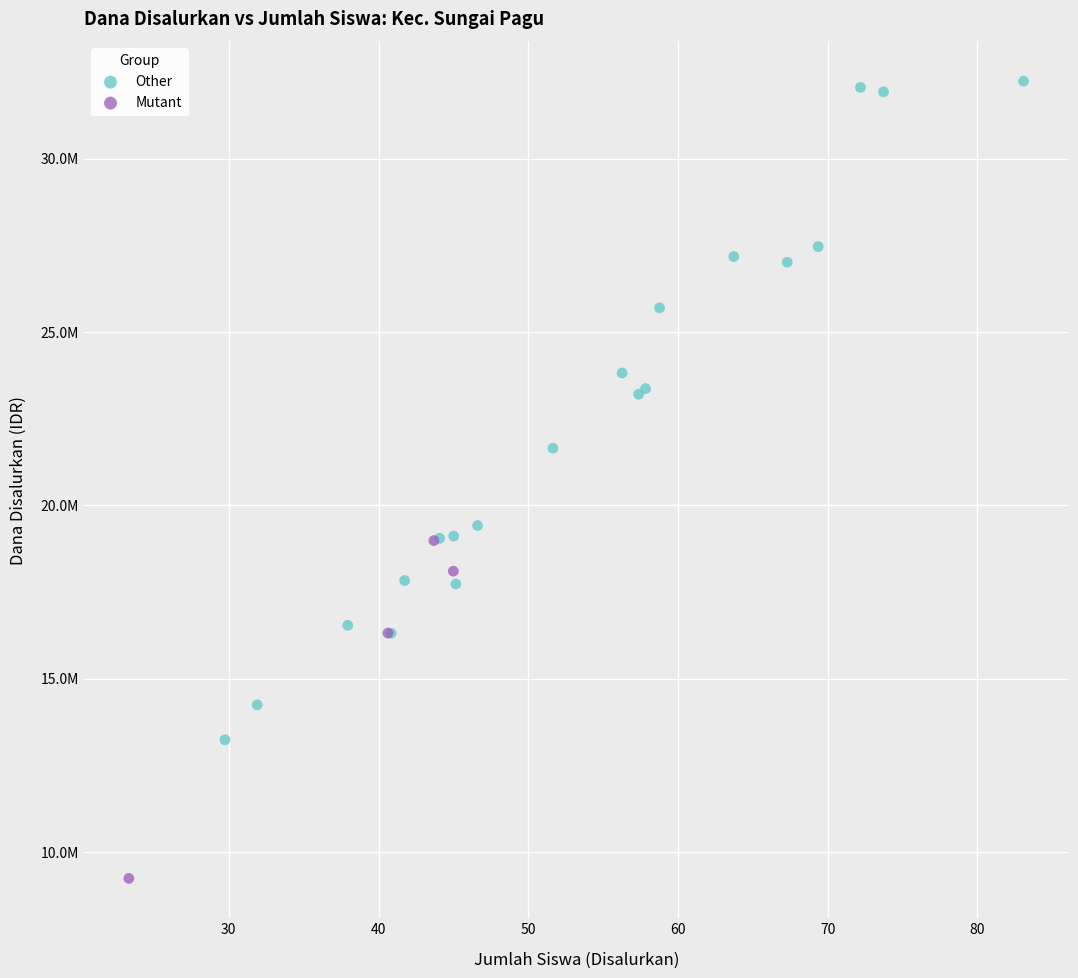

What are all the series names shown in the legend?

Other, Mutant